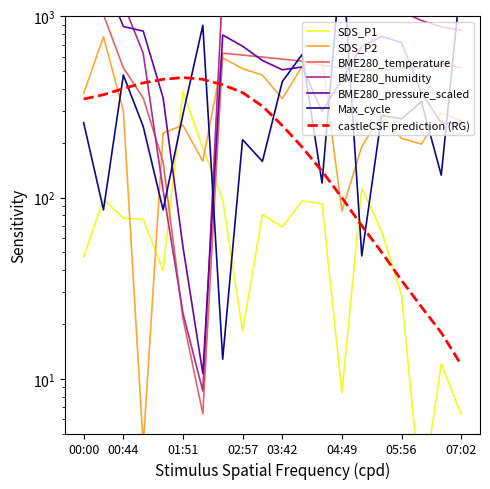

What is the maximum value for BME280_humidity?

1542.9